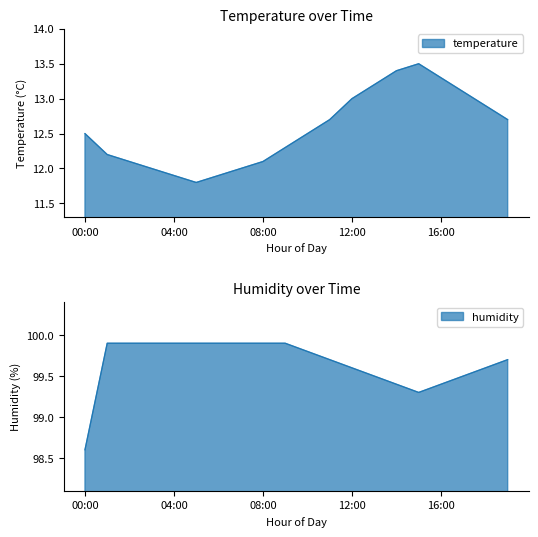

What is the total value across all series at 10:00?

112.3